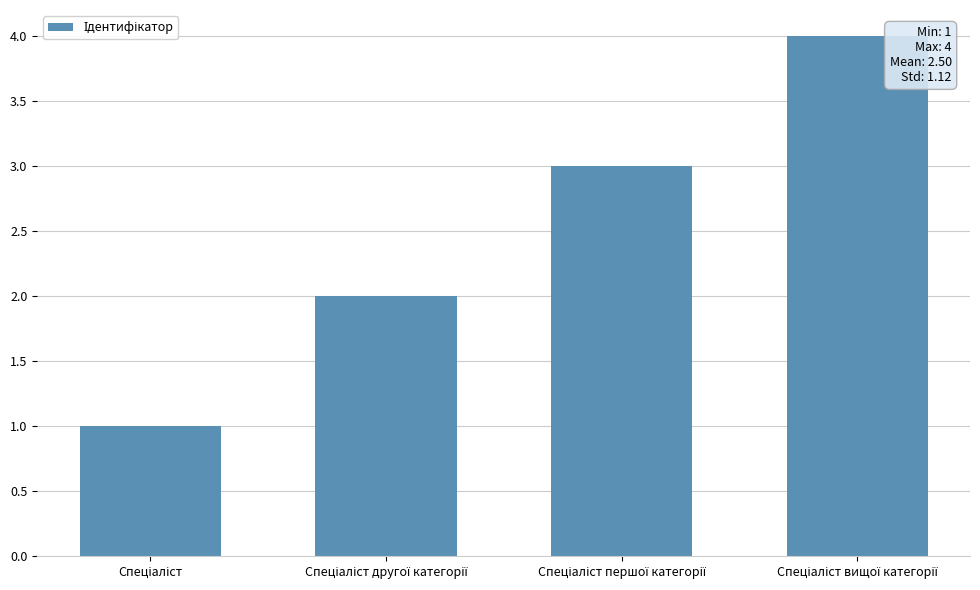

Reading right to left, list all the values displayed in this chart.

4	3	2	1